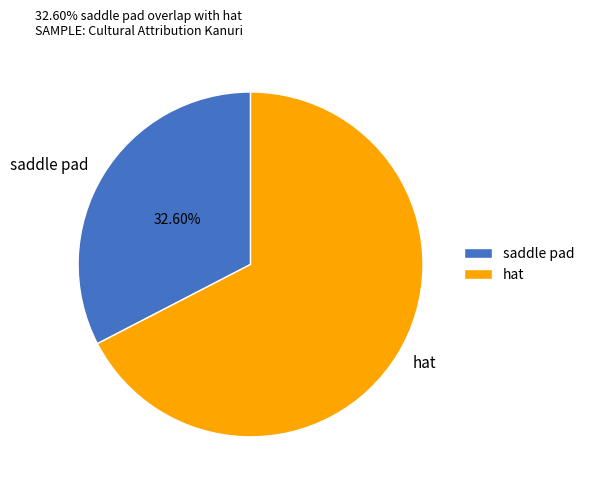

Which category has the biggest portion of the pie?

hat